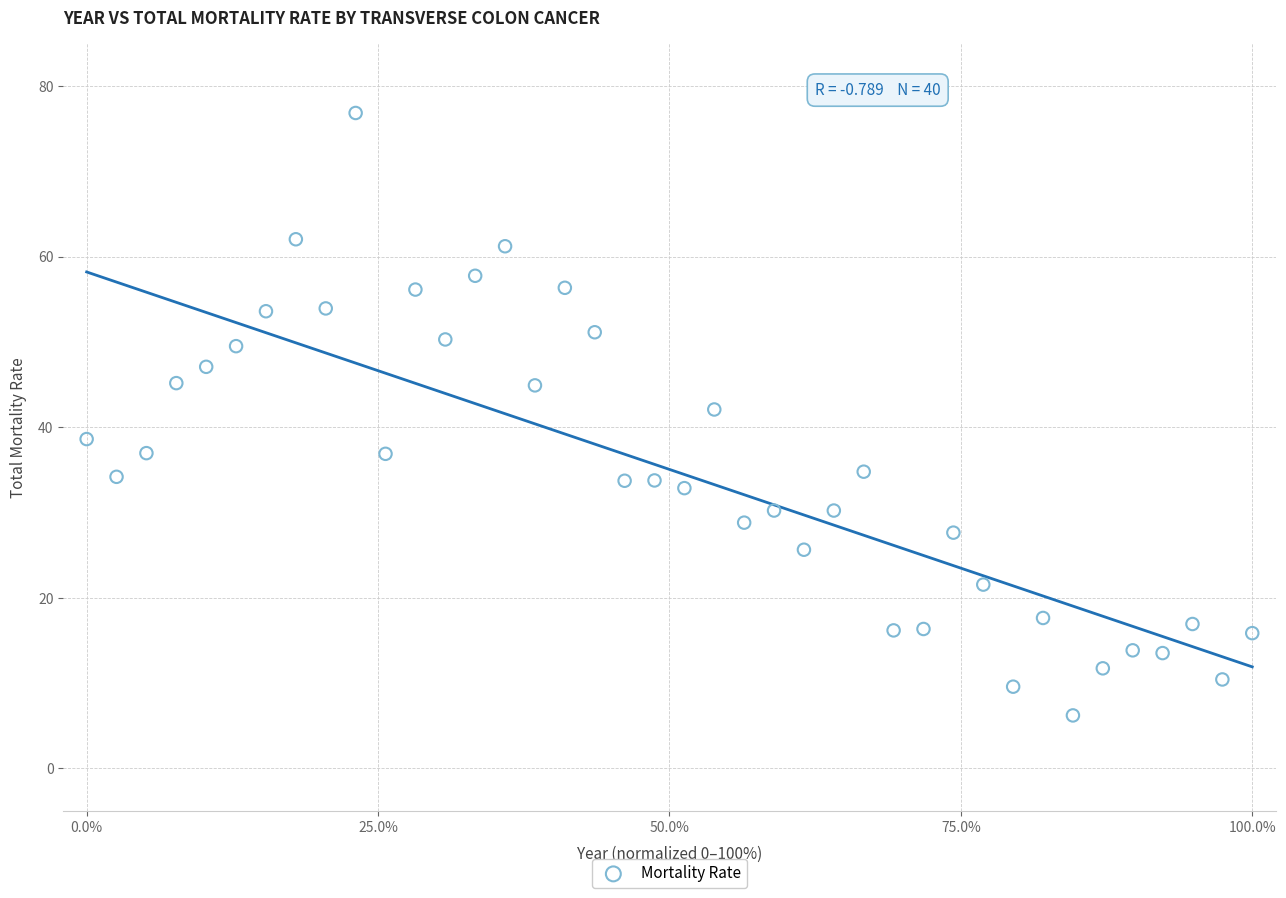

What is the range of X values (max minus min)?

100.0